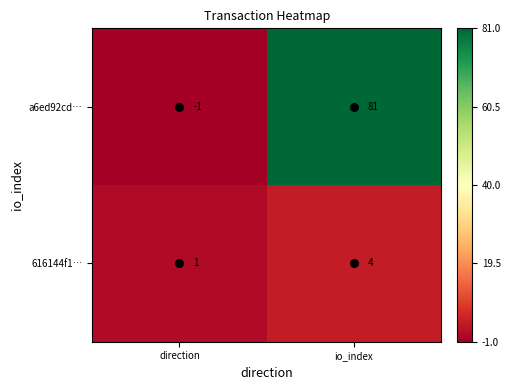

The a6ed92cd… series shows -1 at direction. True or false?

True